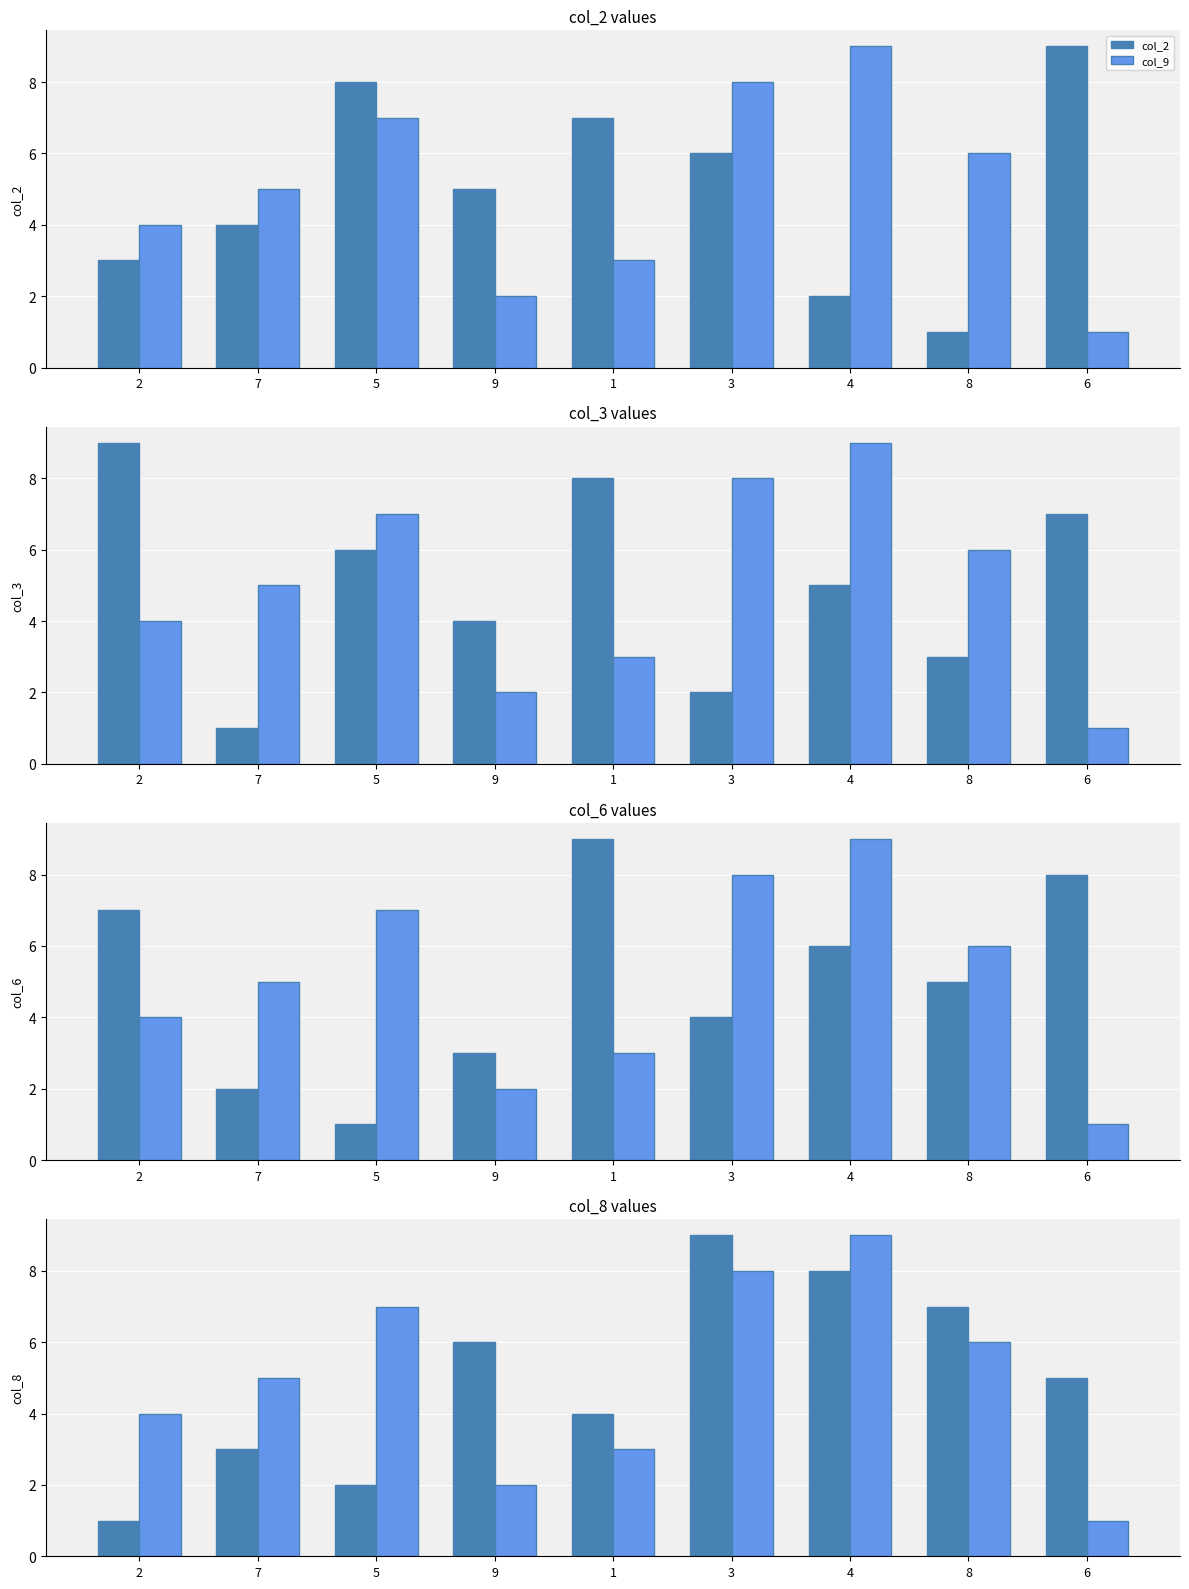

Is the value of col_8 at 4 greater than the value of col_9 at 2?

Yes